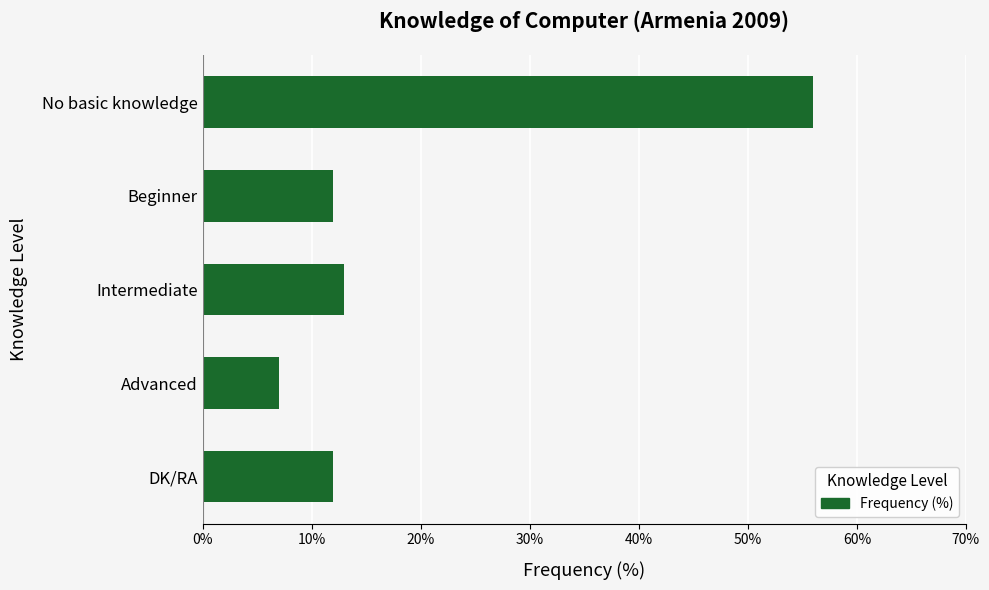

Reading bottom to top, transcribe all the data shown in this chart.

12	7	13	12	56